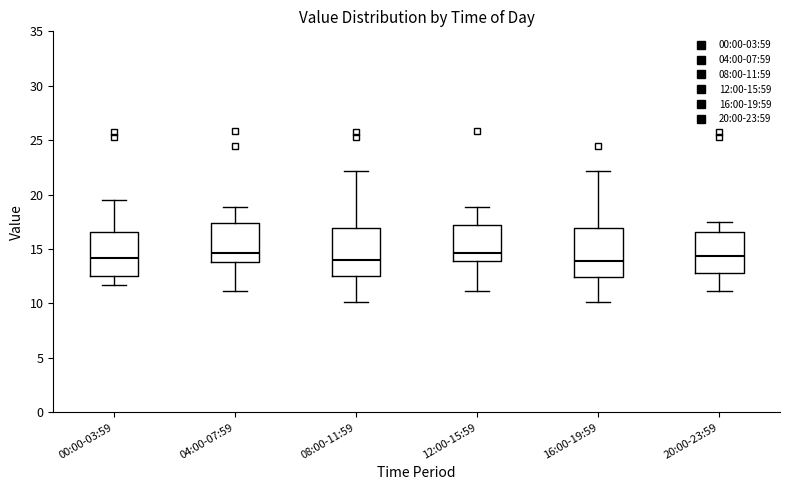

Reading left to right, transcribe this box plot: for each box, give where its median line is, the range the box spans, and where its two whiskers end, as read against the y-axis. The values are not printed on the chart, so give them approximately, as read against the axis.

00:00-03:59: median 14.0, box 12.5 to 16.5, whiskers 11.5 to 19.5
04:00-07:59: median 14.5, box 14.0 to 17.5, whiskers 11.0 to 19.0
08:00-11:59: median 14.0, box 12.5 to 17.0, whiskers 10.0 to 22.0
12:00-15:59: median 14.5, box 14.0 to 17.0, whiskers 11.0 to 19.0
16:00-19:59: median 14.0, box 12.5 to 17.0, whiskers 10.0 to 22.0
20:00-23:59: median 14.5, box 13.0 to 16.5, whiskers 11.0 to 17.5